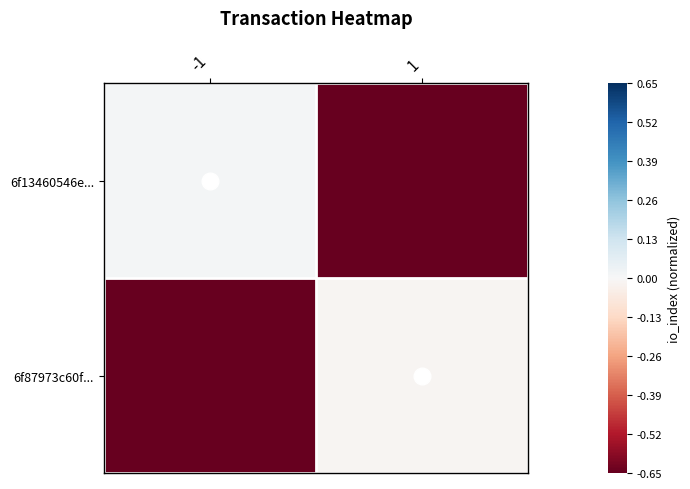

Which category has the lowest value across all series?

1